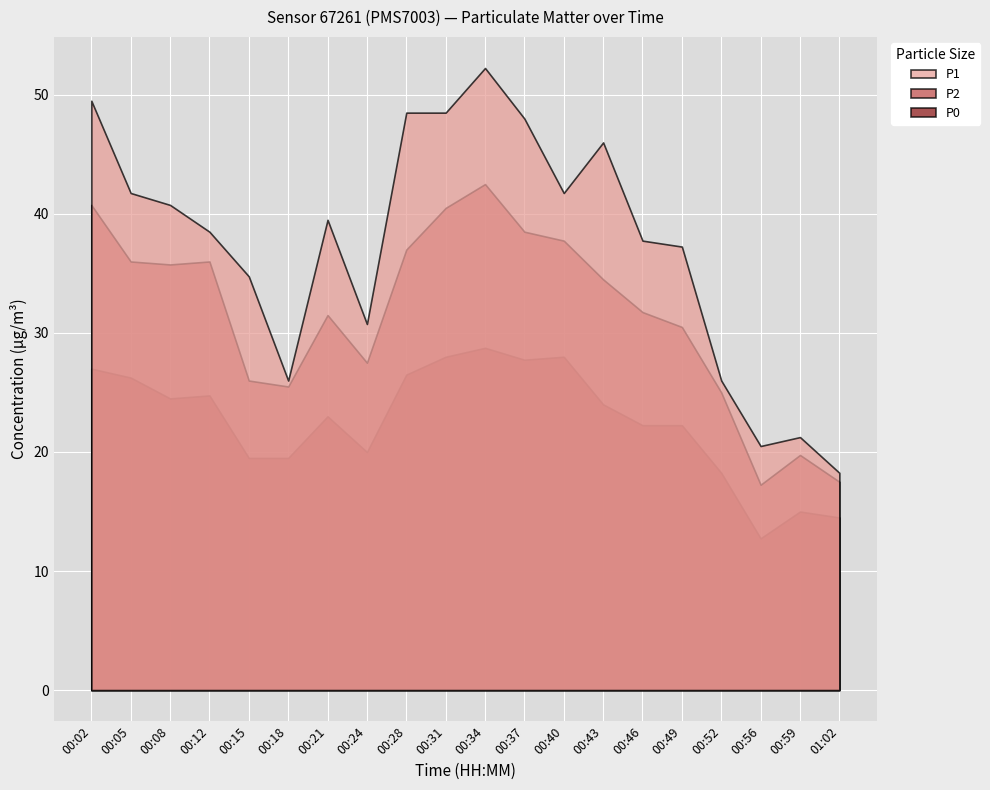

True or false: P2 has a value of 51.9 at 00:46.

False